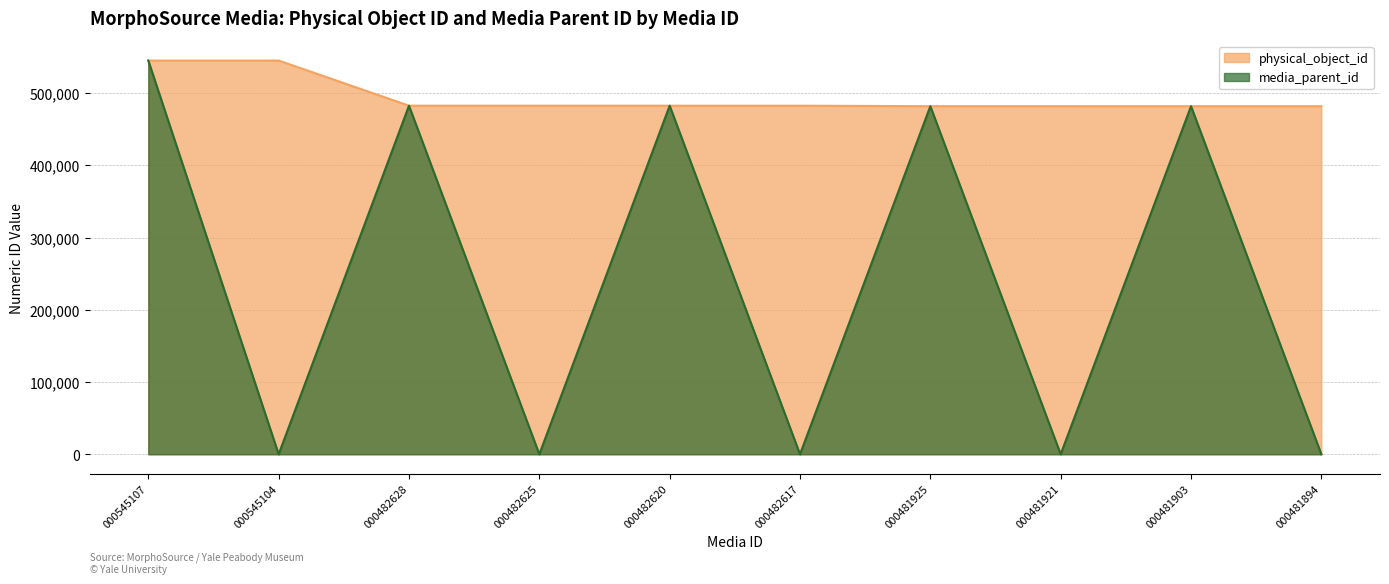

At which label does physical_object_id reach its peak?

000545107